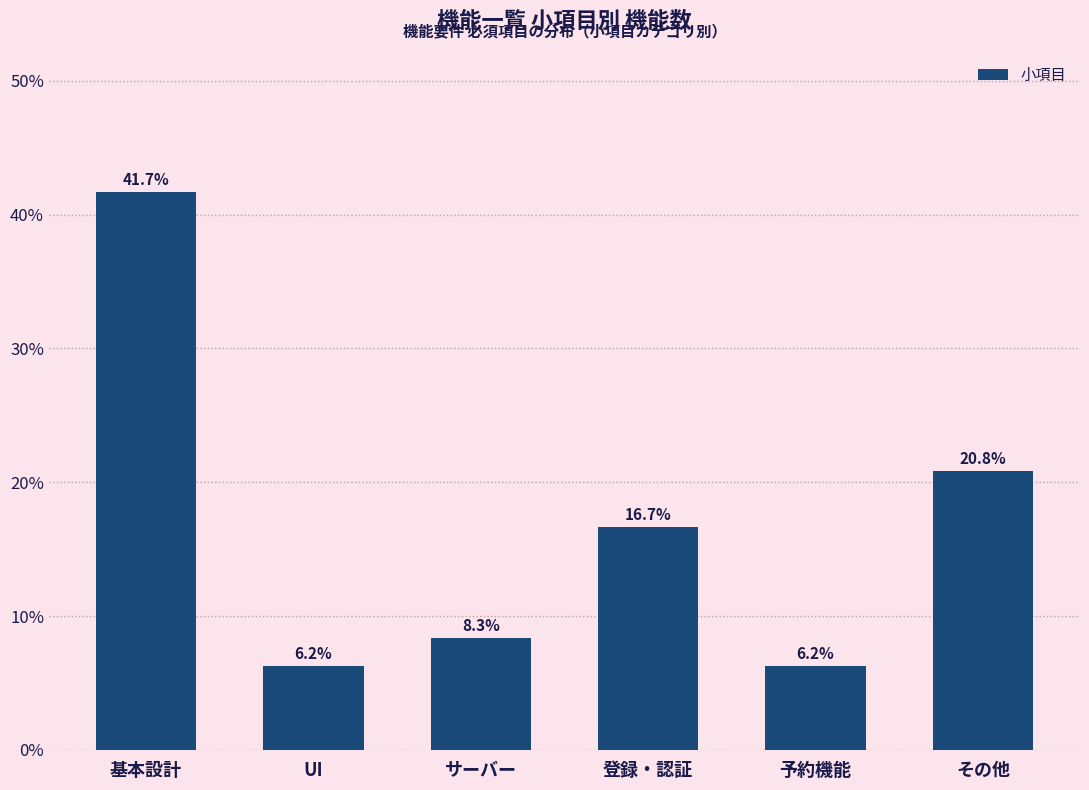

What is the change in value from サーバー to その他?

+12.5